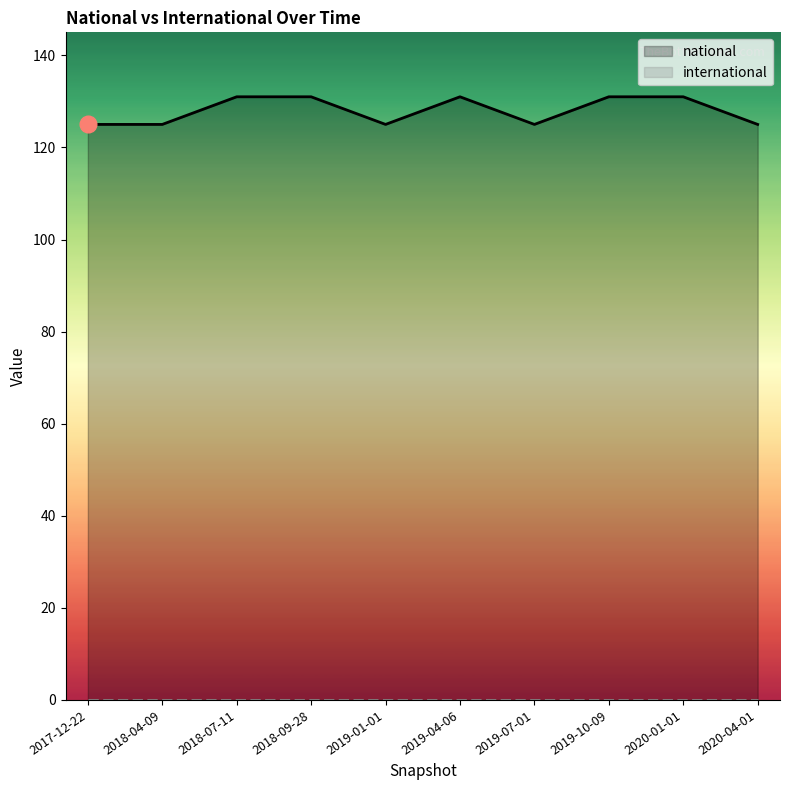

Is it true that international equals 0 at 2019-10-09?

True